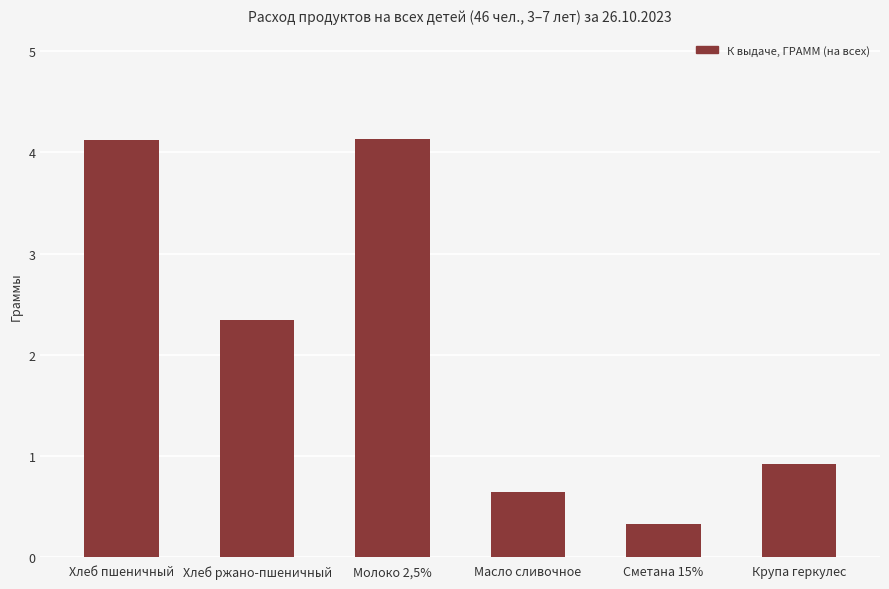

What position from the left is Молоко 2,5%?

3